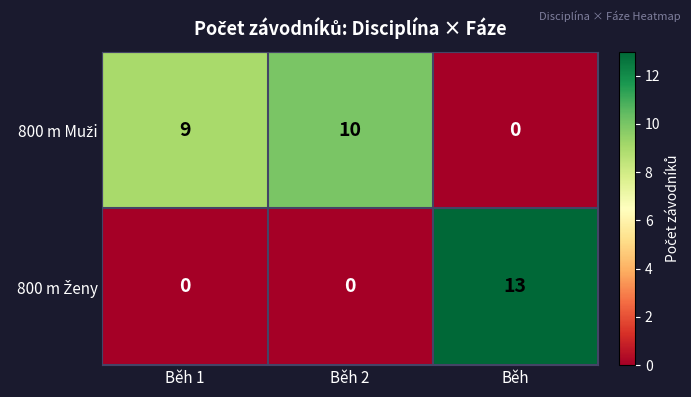

What is the difference between the highest and lowest values at Běh 2?

10